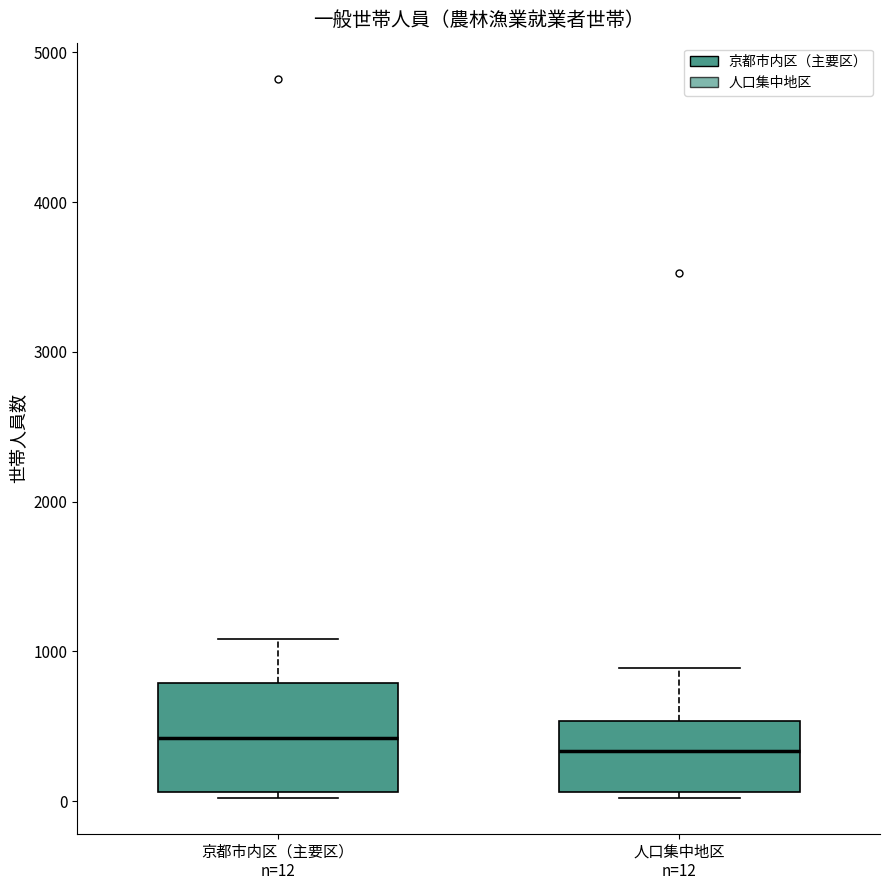

Where is the lower edge of the box for 京都市内区（主要区） n=12 on the y-axis? The values are not printed on the chart, so give them approximately, as read against the axis.

100